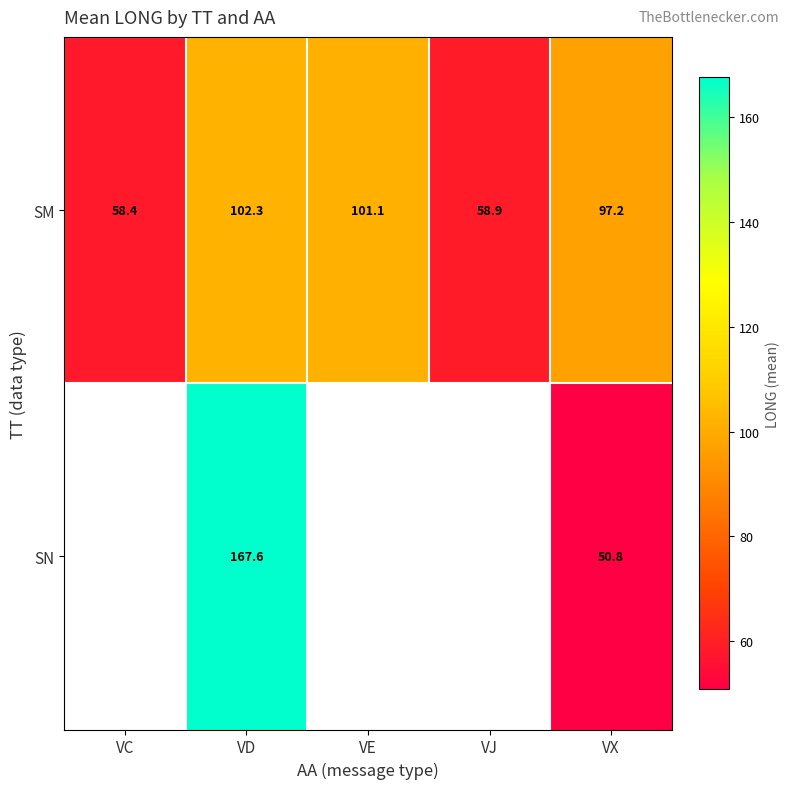

Between VD and VX, which series saw the biggest shift?

SN